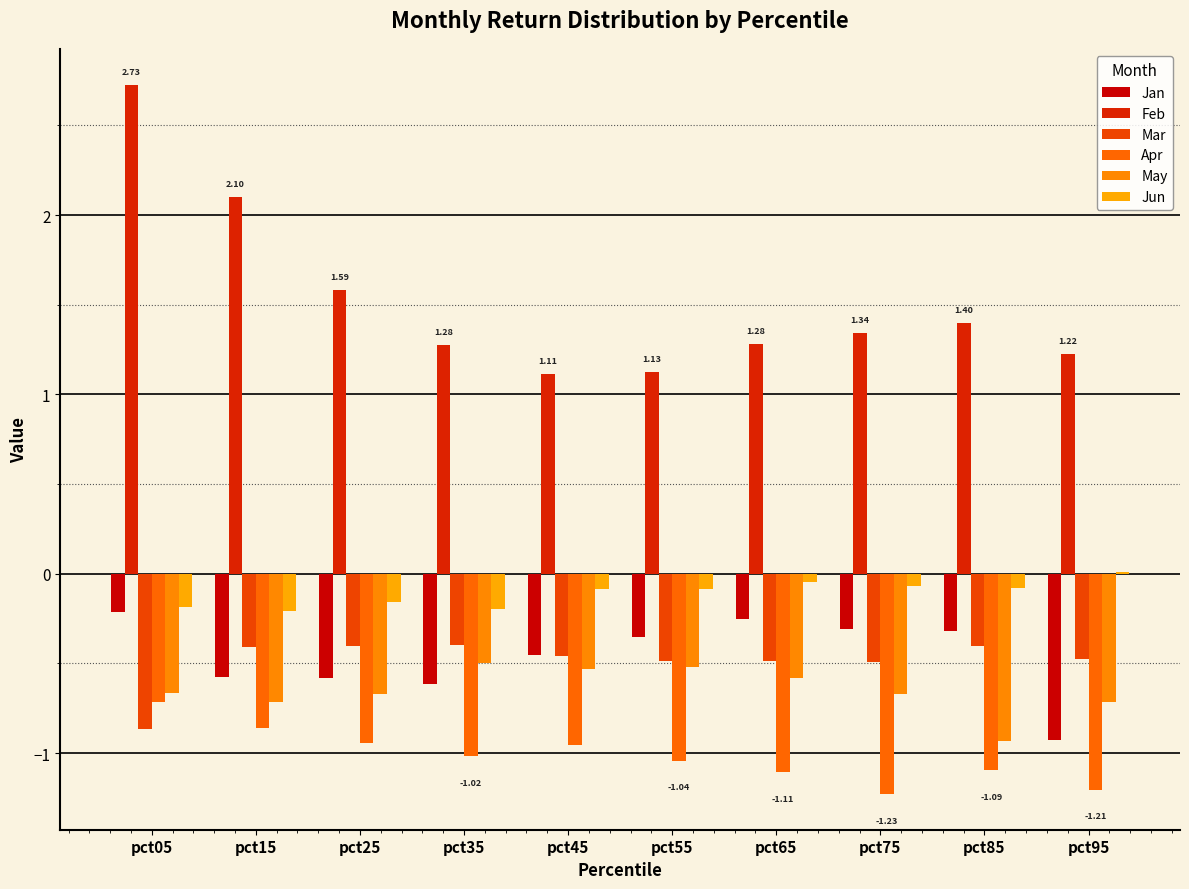

Reading left to right, what are all the values shown in this chart?

Jan: -0.2	-0.6	-0.6	-0.6	-0.5	-0.4	-0.2	-0.3	-0.3	-0.9
Feb: 2.7	2.1	1.6	1.3	1.1	1.1	1.3	1.3	1.4	1.2
Mar: -0.9	-0.4	-0.4	-0.4	-0.5	-0.5	-0.5	-0.5	-0.4	-0.5
Apr: -0.7	-0.9	-0.9	-1.0	-1.0	-1.0	-1.1	-1.2	-1.1	-1.2
May: -0.7	-0.7	-0.7	-0.5	-0.5	-0.5	-0.6	-0.7	-0.9	-0.7
Jun: -0.2	-0.2	-0.2	-0.2	-0.1	-0.1	-0.0	-0.1	-0.1	0.0